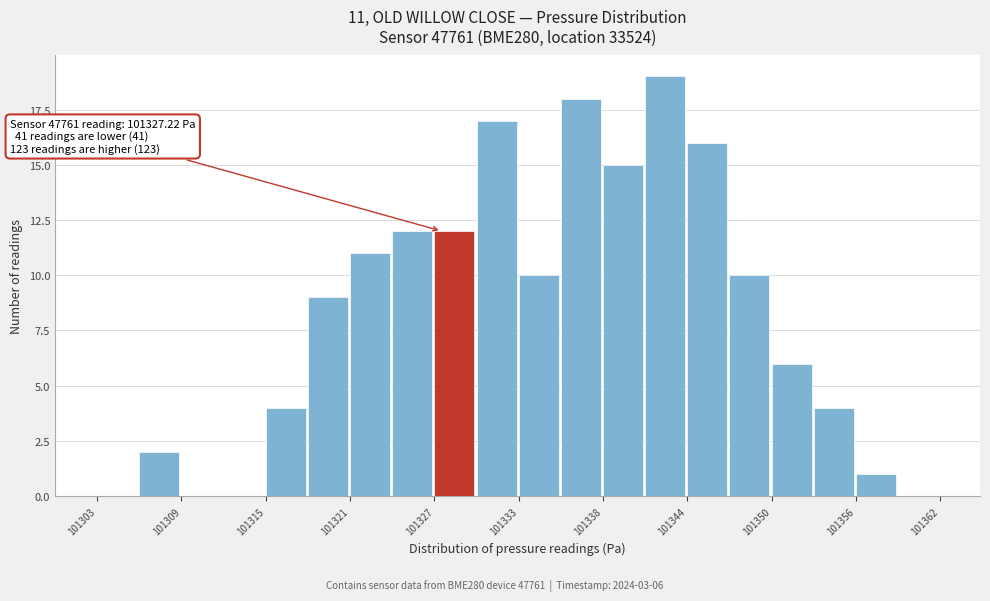

Read against the x-axis, roughly where is the centre of the tallest bar?

101343